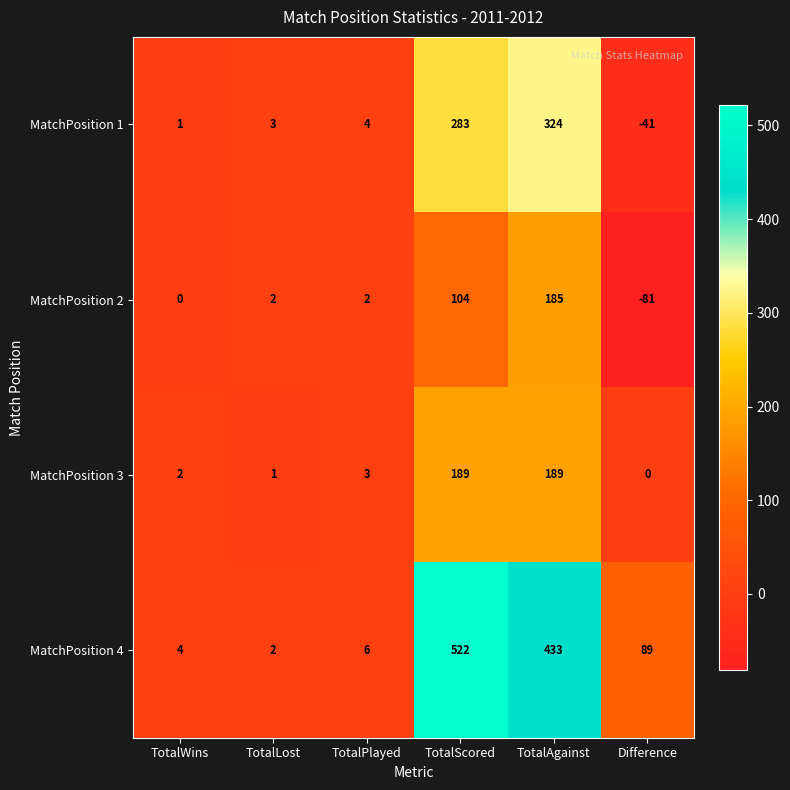

Which series has the largest range (max minus min)?

MatchPosition 4